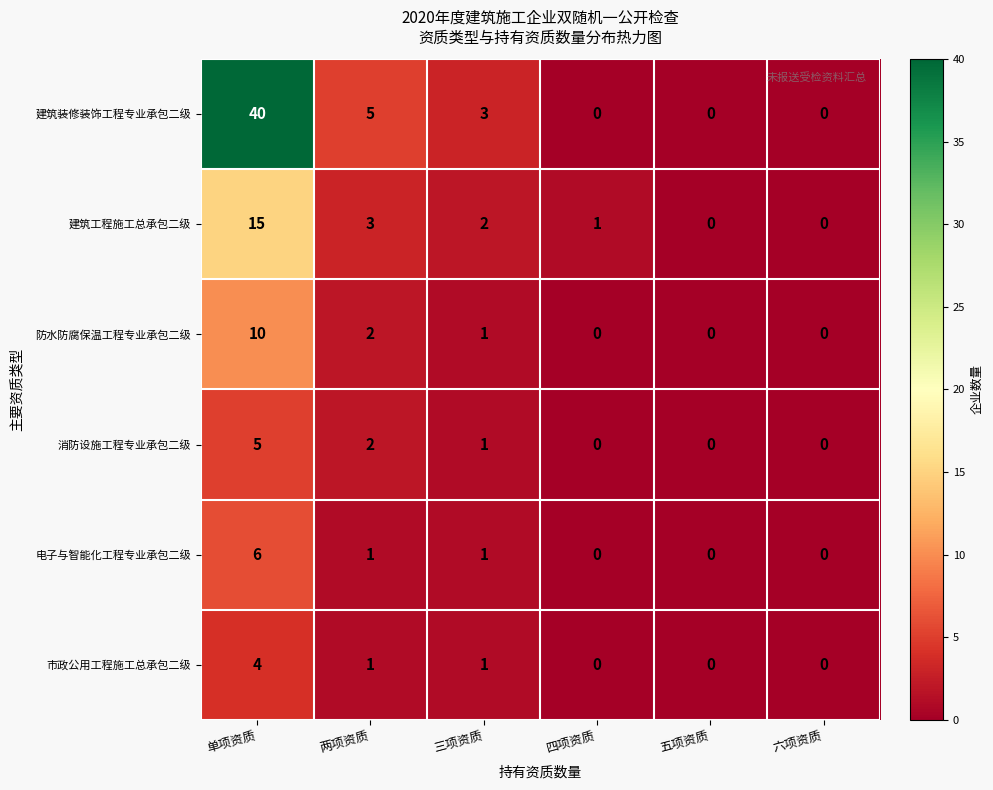

Rank the series by their maximum value, from lowest to highest.

市政公用工程施工总承包二级, 消防设施工程专业承包二级, 电子与智能化工程专业承包二级, 防水防腐保温工程专业承包二级, 建筑工程施工总承包二级, 建筑装修装饰工程专业承包二级